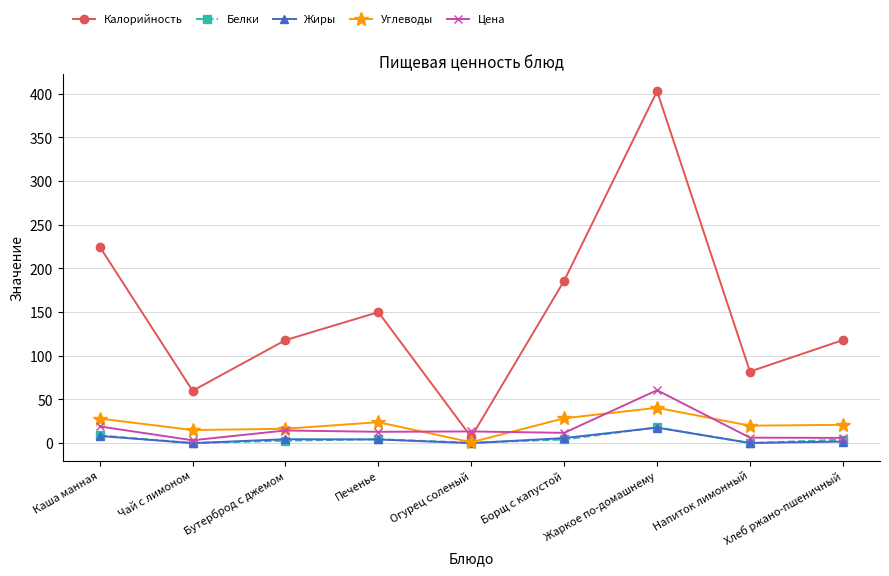

At which label does Углеводы reach its peak?

Жаркое по-домашнему